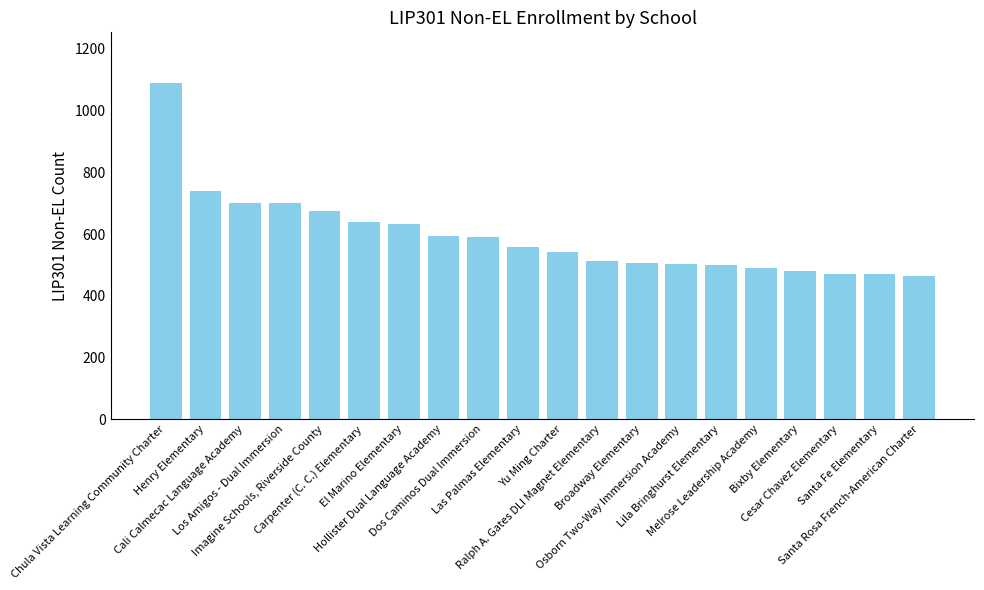

Which category has the highest value across all series?

Chula Vista Learning Community Charter